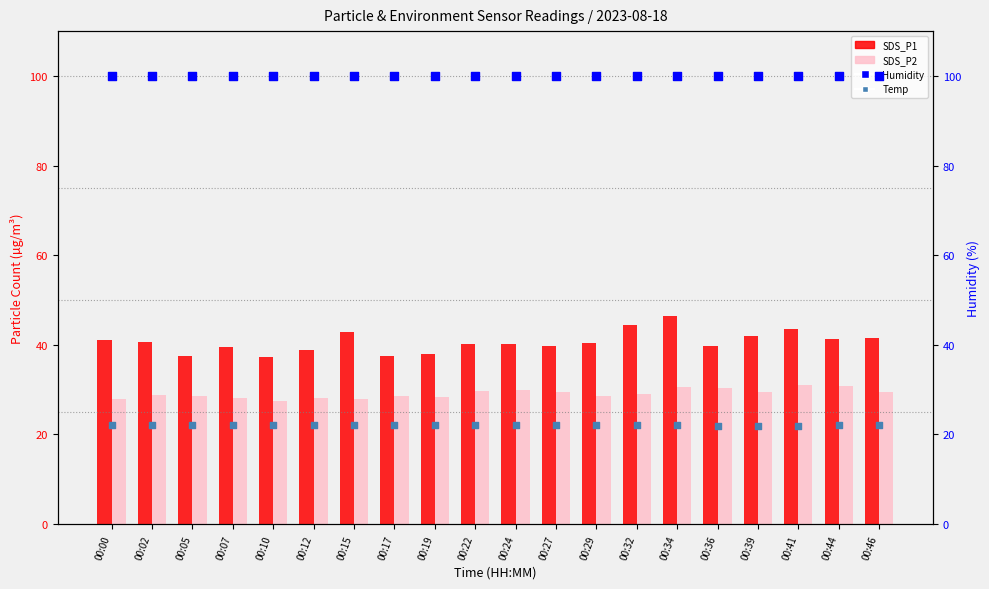

Which series has the largest total across all categories?

Humidity